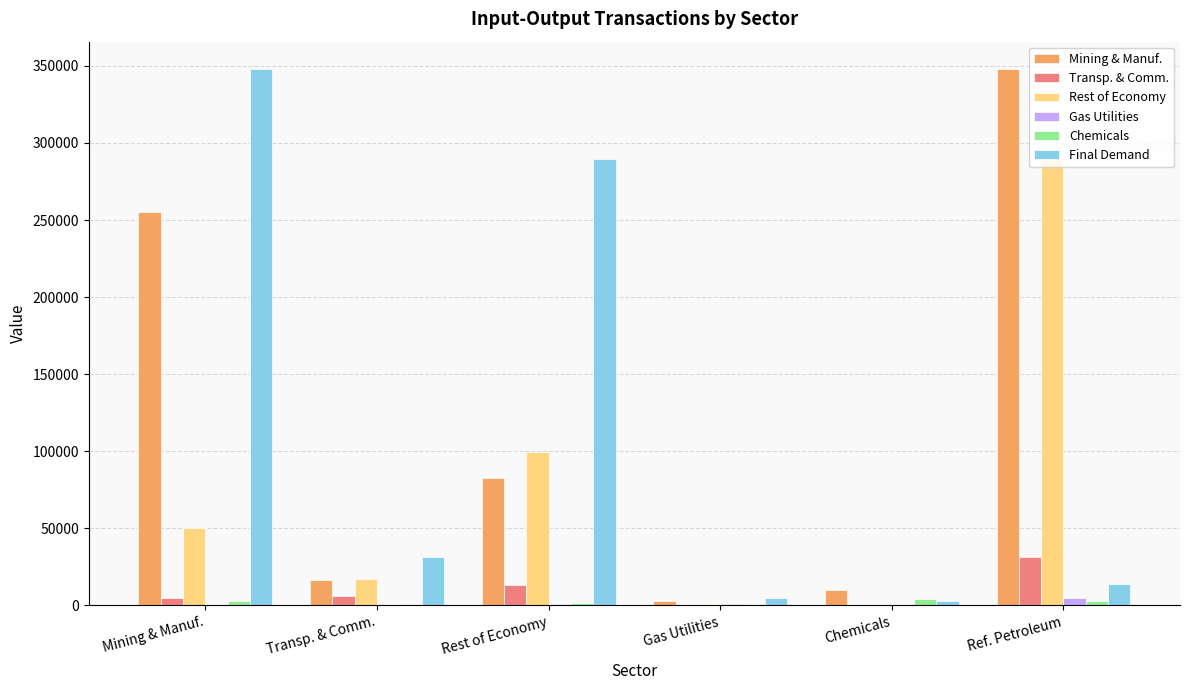

True or false: Final Demand has a value of 4948 at Gas Utilities.

True